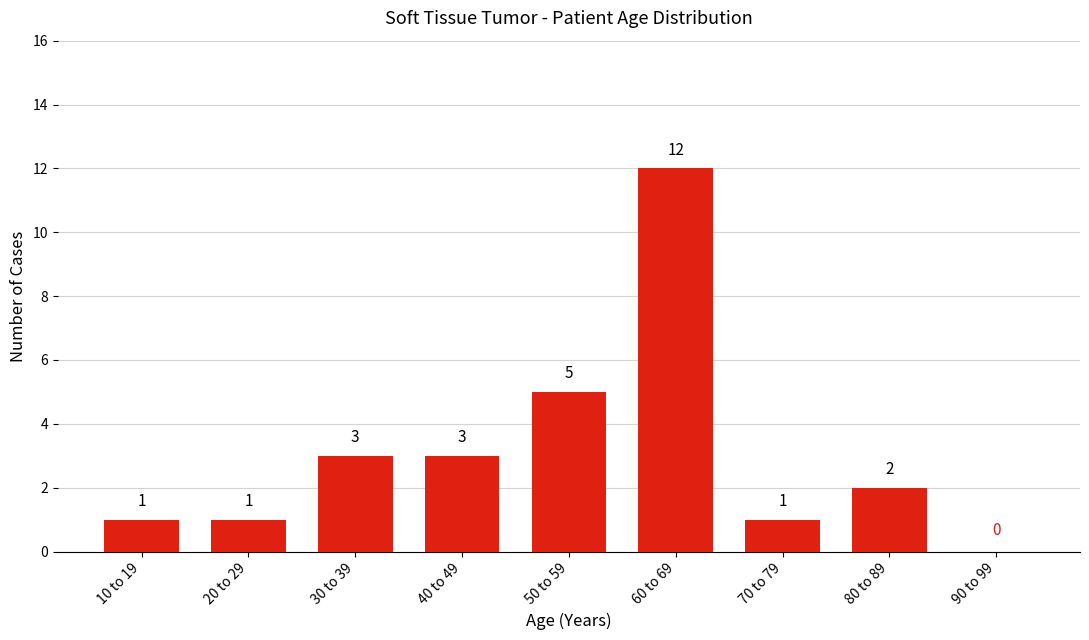

Reading left to right, what are all the values shown in this chart?

10 to 19=1	20 to 29=1	30 to 39=3	40 to 49=3	50 to 59=5	60 to 69=12	70 to 79=1	80 to 89=2	90 to 99=0